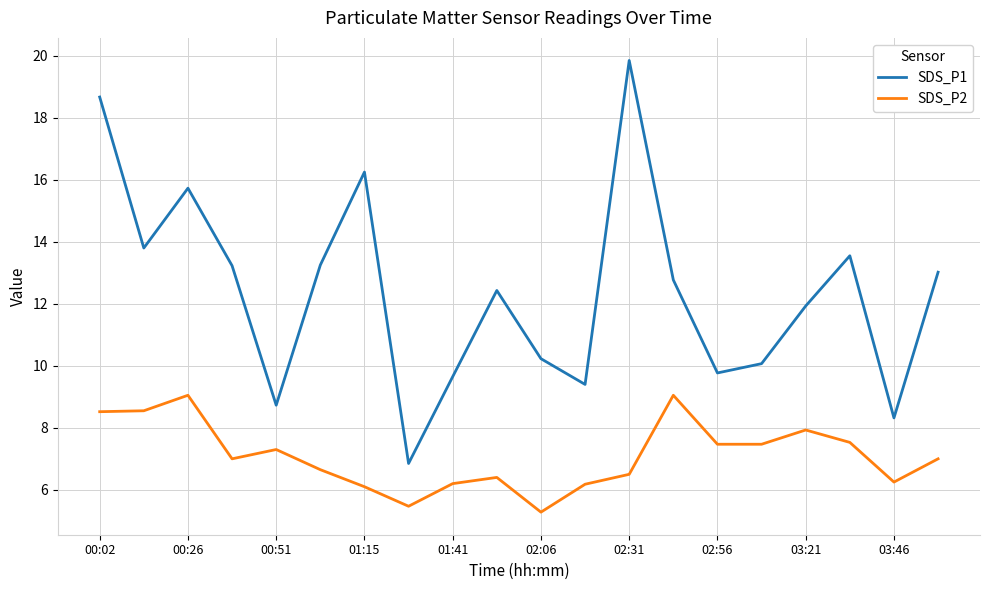

True or false: SDS_P1 and SDS_P2 intersect in this chart.

False